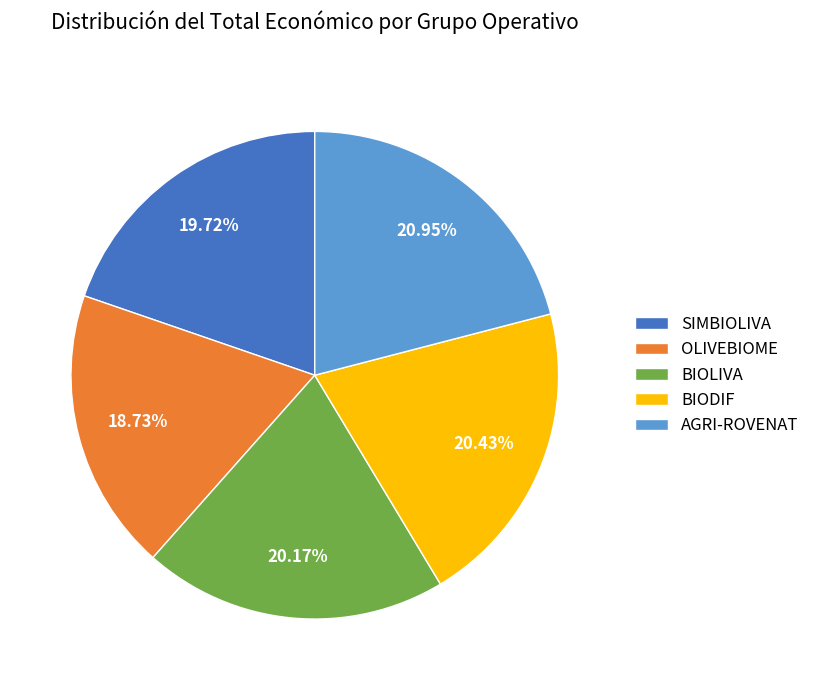

True or false: BIODIF accounts for 20% of the total.

True